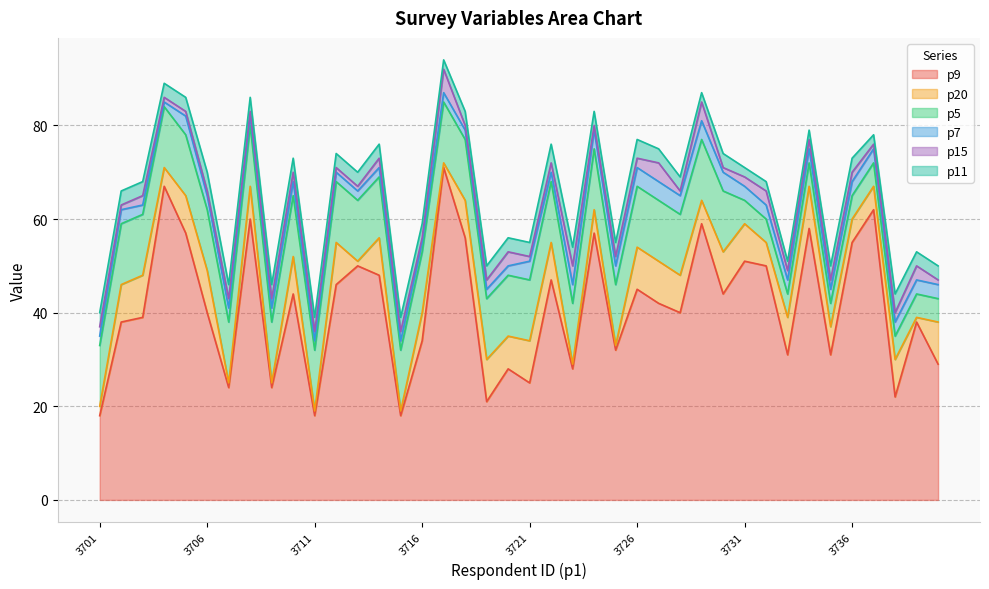

Which series changed the most between 3720 and 3733?

p5